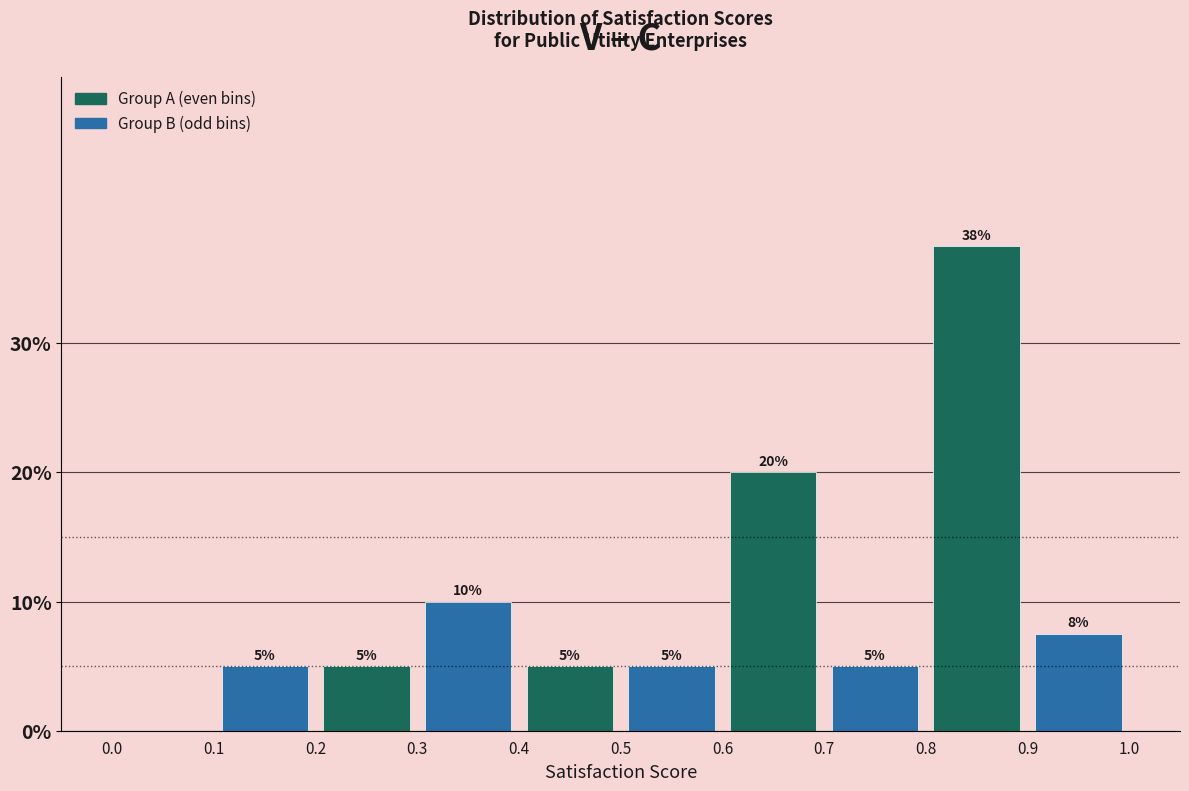

Which range on the x-axis has the tallest bar?

0.8 to 0.9